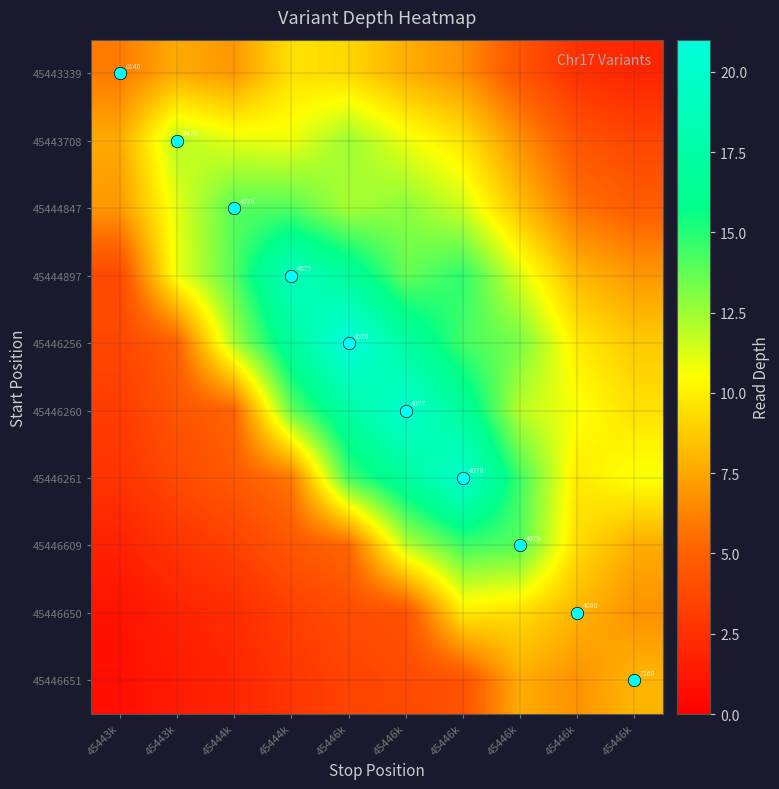

True or false: 45443708 has a value of 12.0 at 45443k.

True